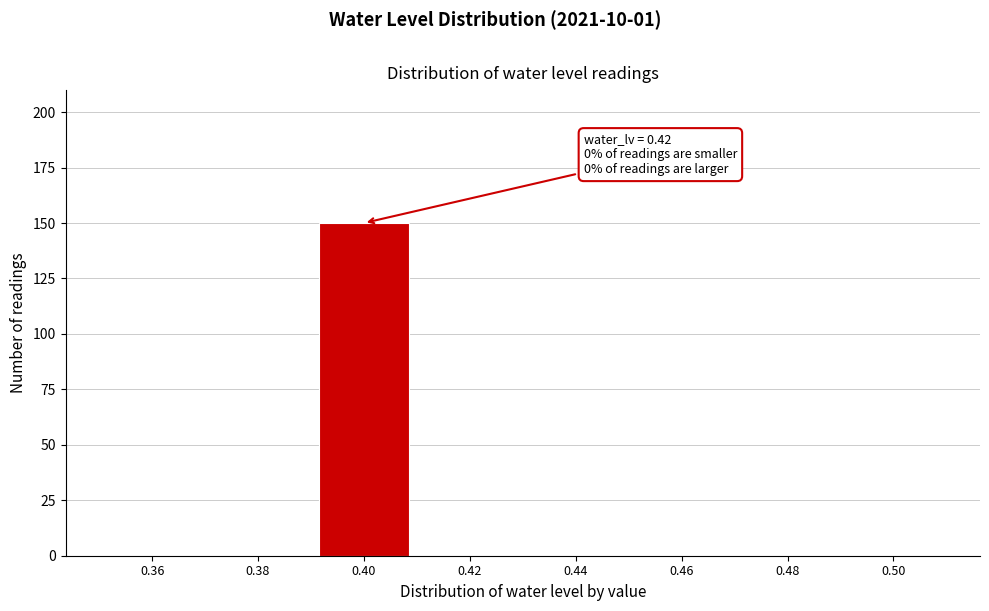

Reading left to right, list all the values displayed in this chart.

0.36=0	0.38=0	0.40=150	0.42=0	0.44=0	0.46=0	0.48=0	0.50=0